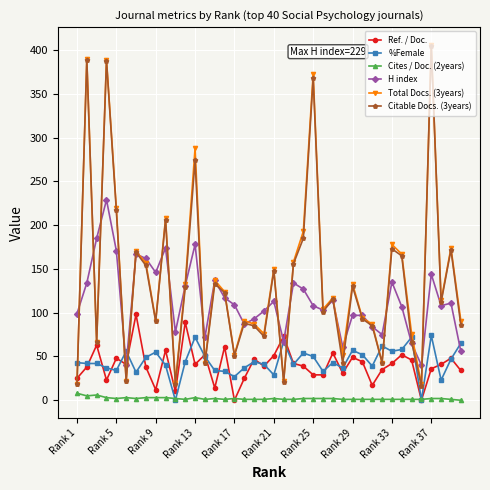

True or false: Total Docs. (3years) has more than 0 interior local peaks.

True